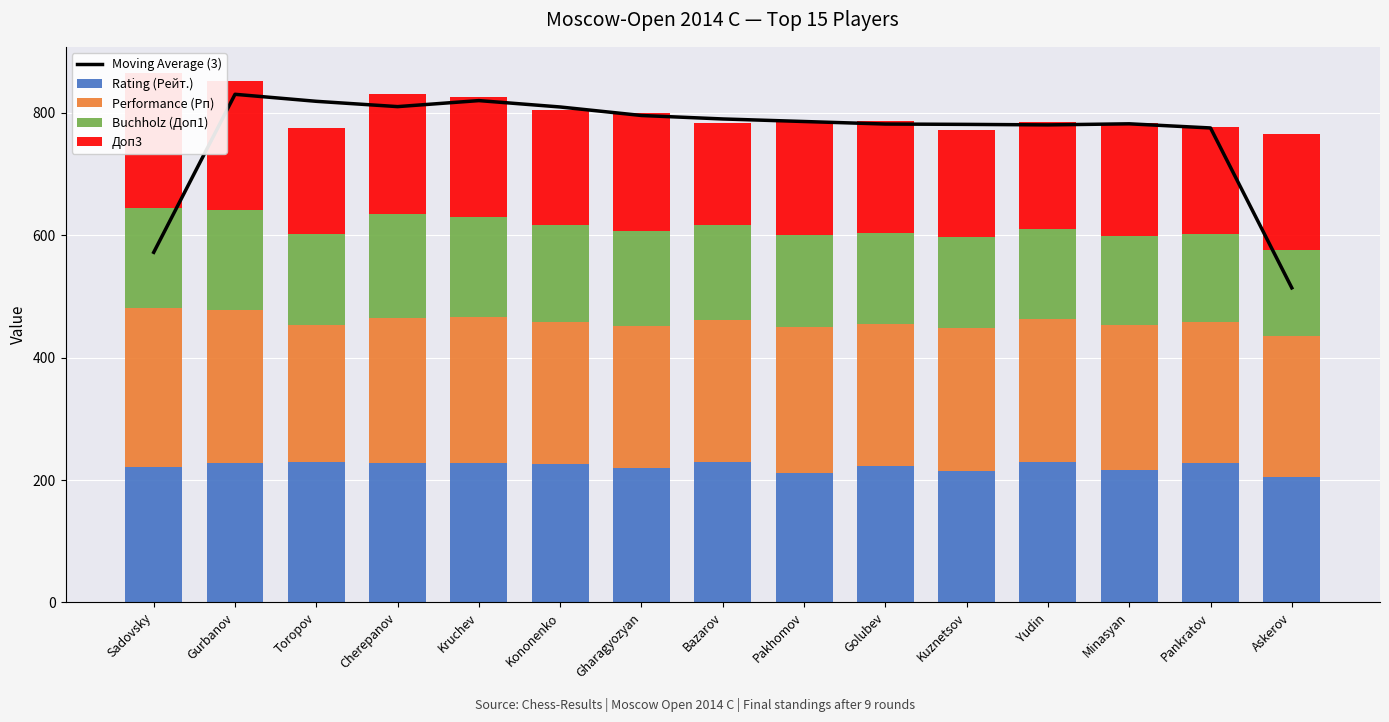

What is the difference between the Performance (Рп) values at Pankratov and Minasyan?

6.0